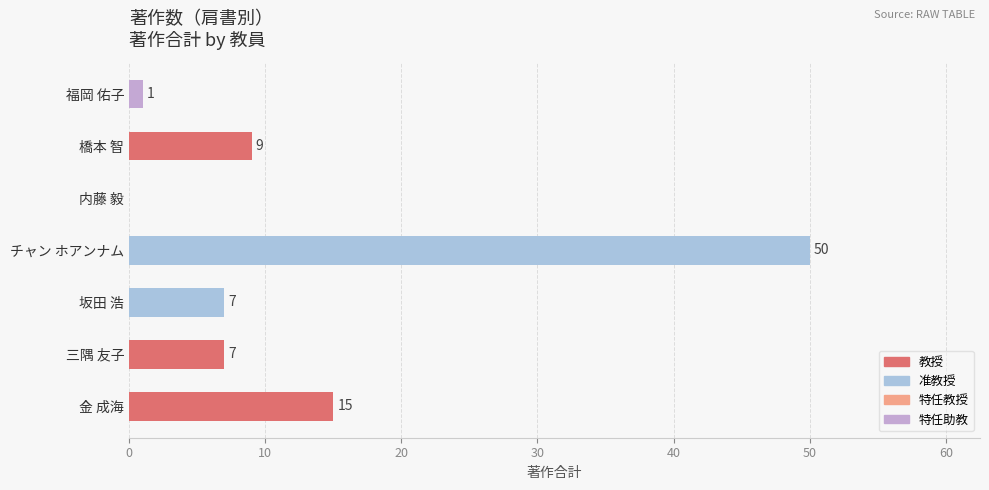

What is the sum of all values?

89